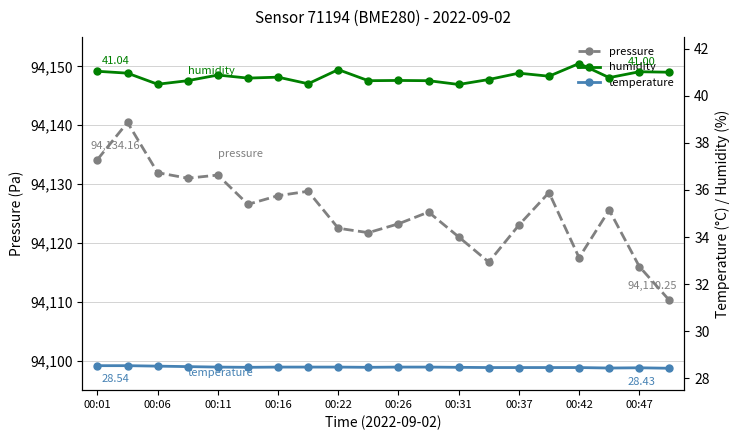

List the series in order of their peak value, lowest first.

temperature, humidity, pressure